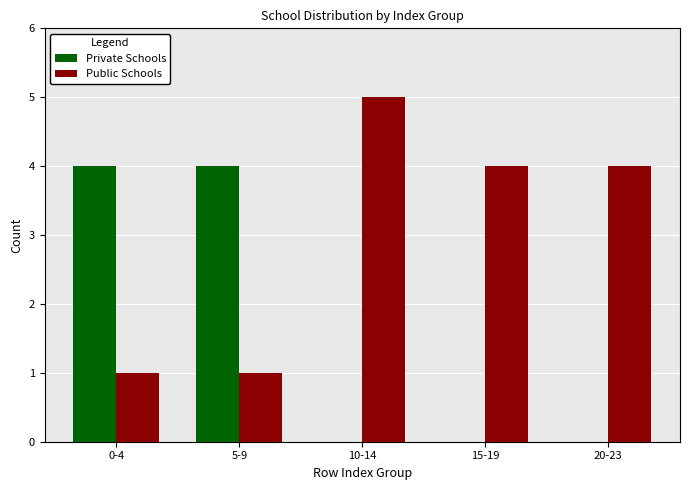

What is the total value across all series at 20-23?

4